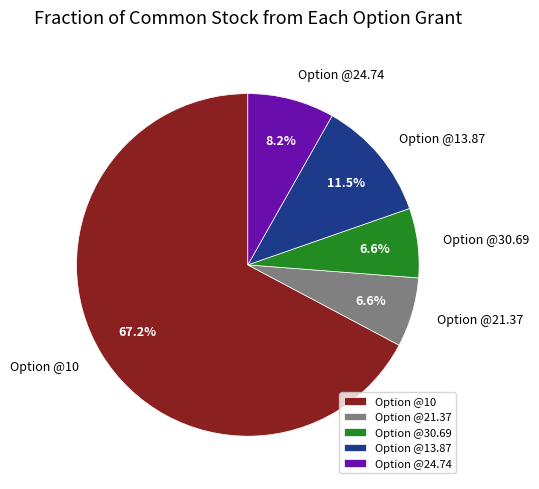

How many segments does this pie chart have?

5